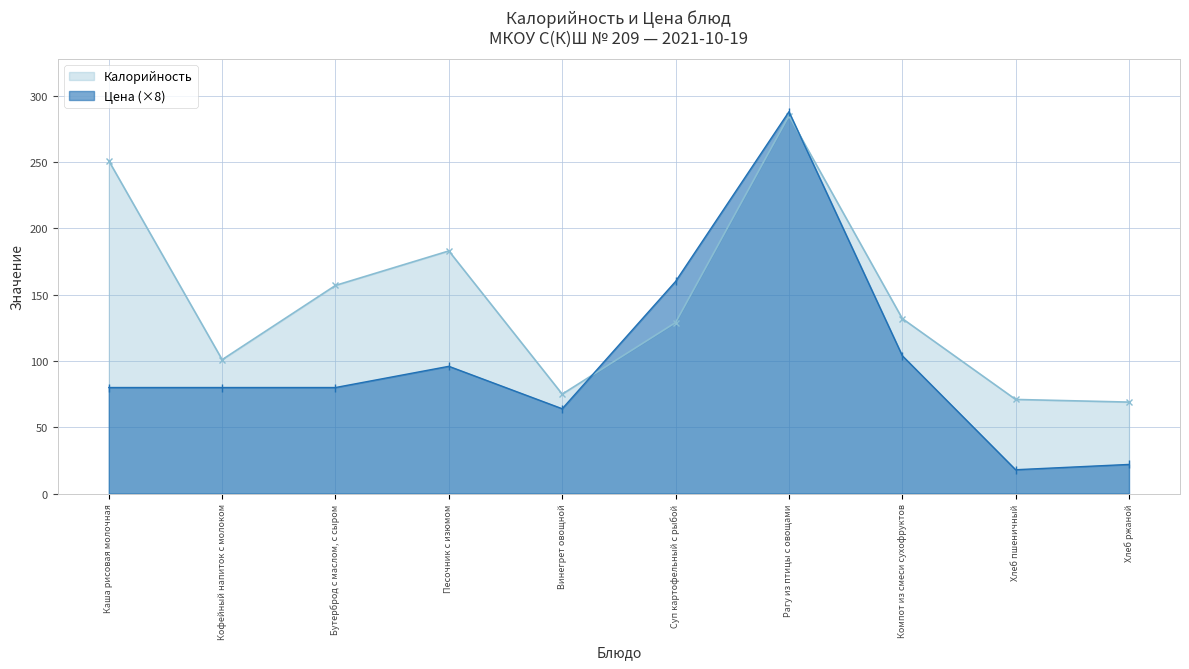

At which category is the sum across all series the highest?

Рагу из птицы с овощами